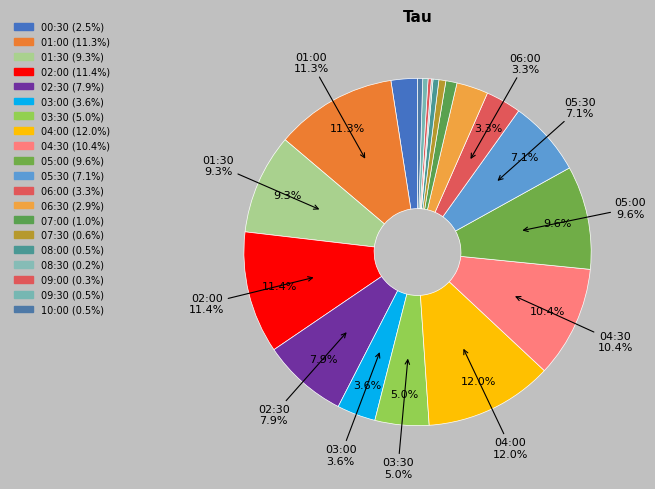

To the nearest percent, what portion does 03:00 represent?

4%